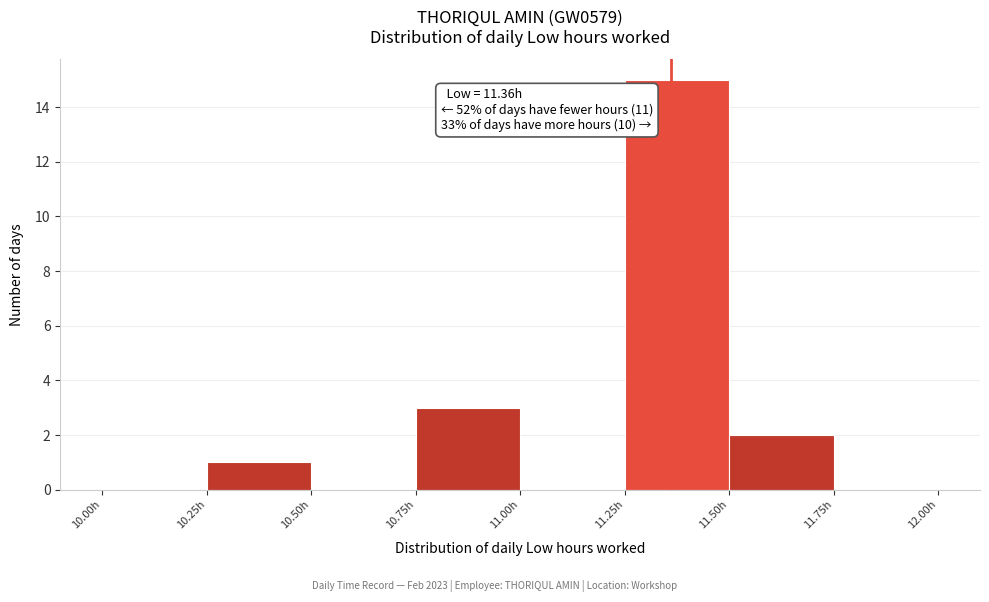

Over which range of the x-axis is the bar tallest?

11.25 to 11.50